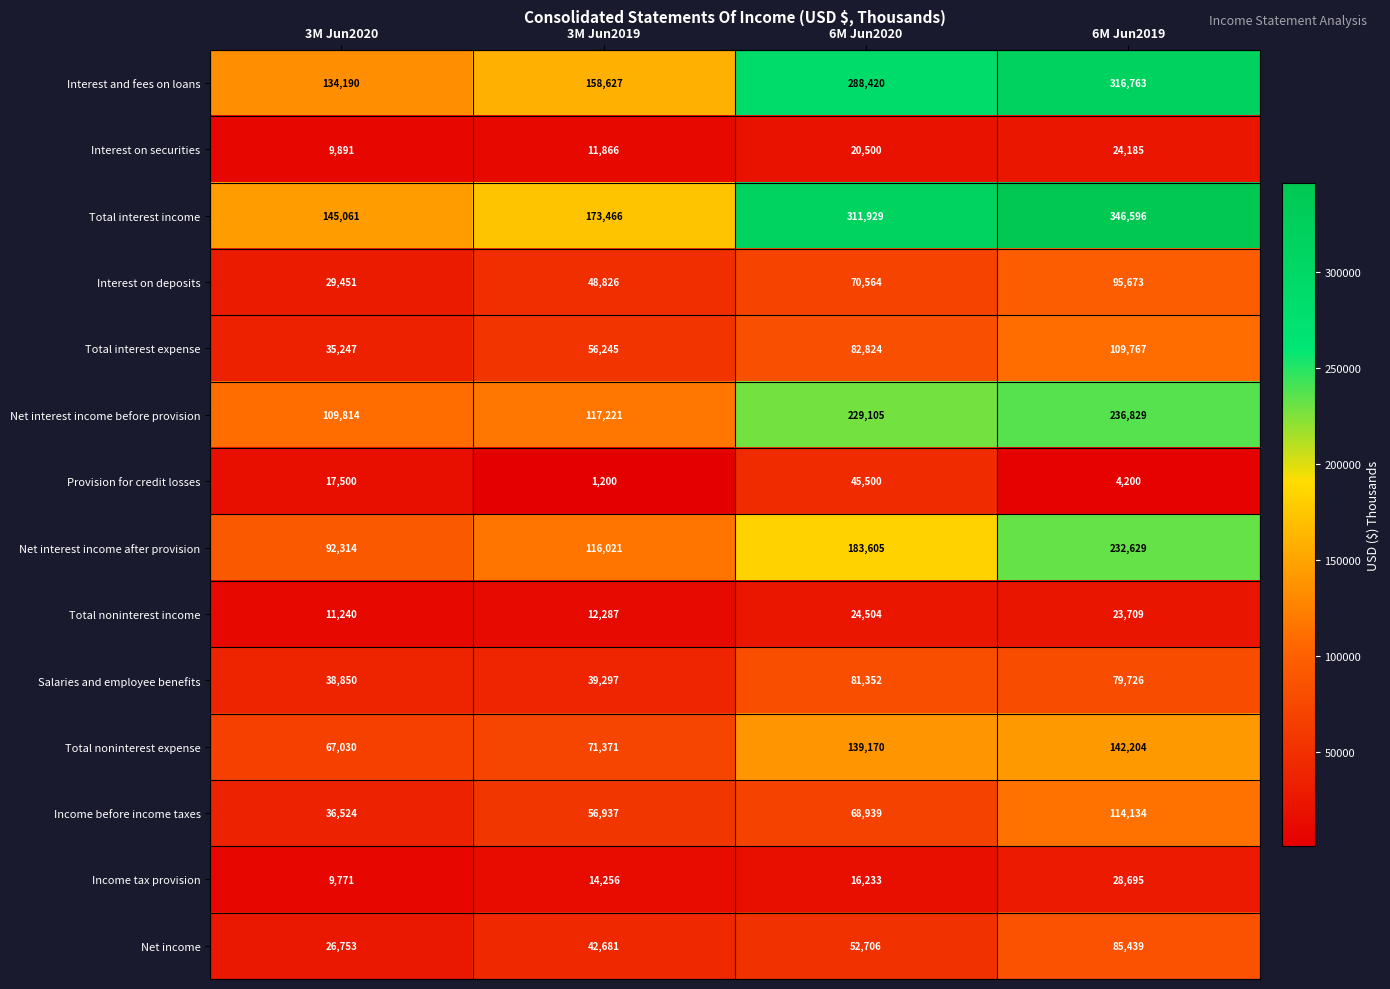

How many categories are shown in the chart?

4